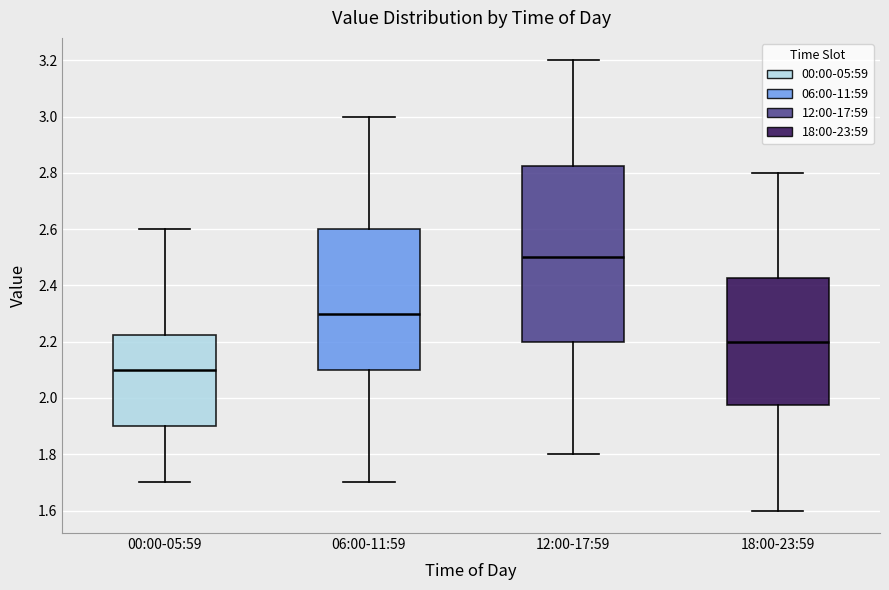

Reading left to right, transcribe this box plot: for each box, give where its median line is, the range the box spans, and where its two whiskers end, as read against the y-axis. The values are not printed on the chart, so give them approximately, as read against the axis.

00:00-05:59: median 2.10, box 1.90 to 2.22, whiskers 1.70 to 2.60
06:00-11:59: median 2.30, box 2.10 to 2.60, whiskers 1.70 to 3.00
12:00-17:59: median 2.50, box 2.20 to 2.82, whiskers 1.80 to 3.20
18:00-23:59: median 2.20, box 1.98 to 2.42, whiskers 1.60 to 2.80